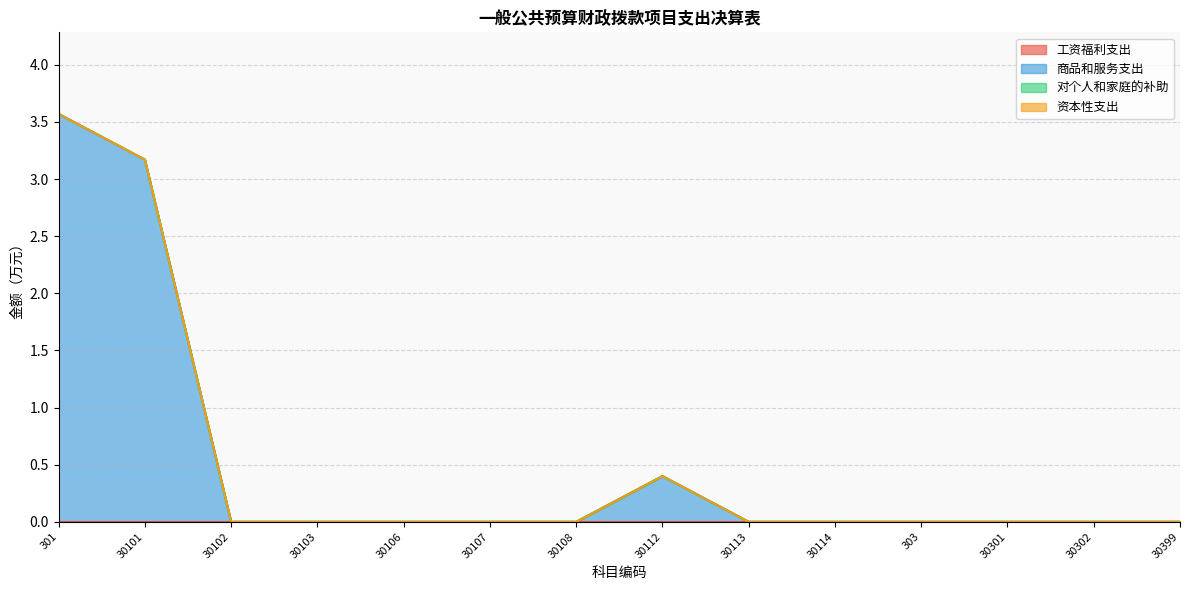

How many positive values does the 商品和服务支出 series have?

3